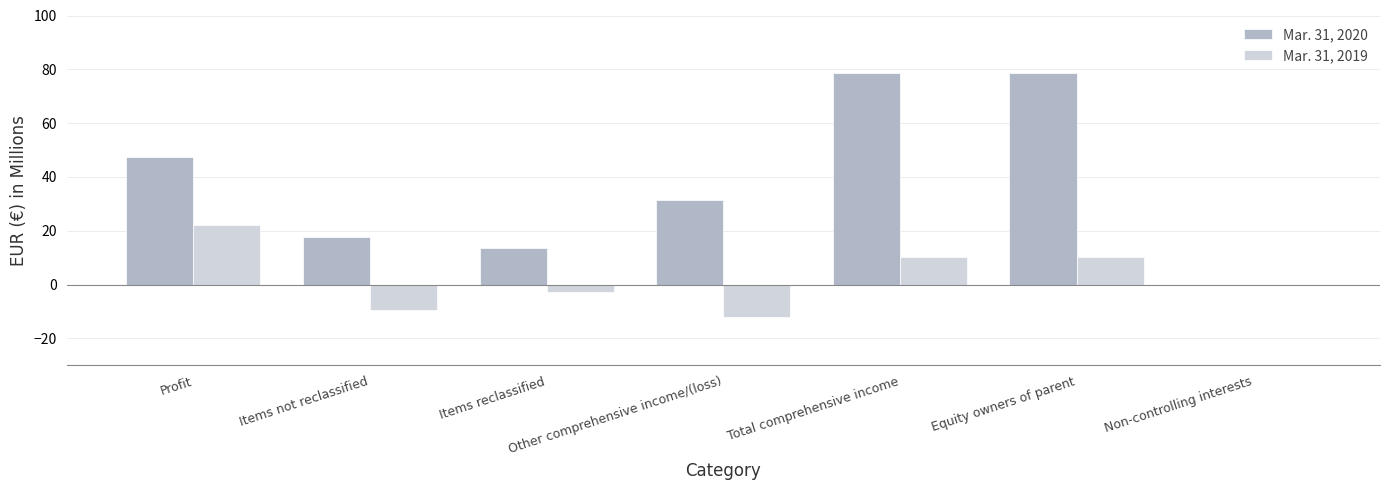

Between Profit and Other comprehensive income/(loss), which series saw the biggest shift?

Mar. 31, 2019